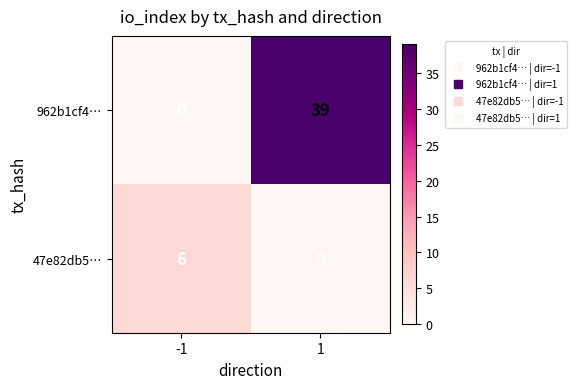

At -1, list the series in order from smallest to largest.

962b1cf4…, 47e82db5…